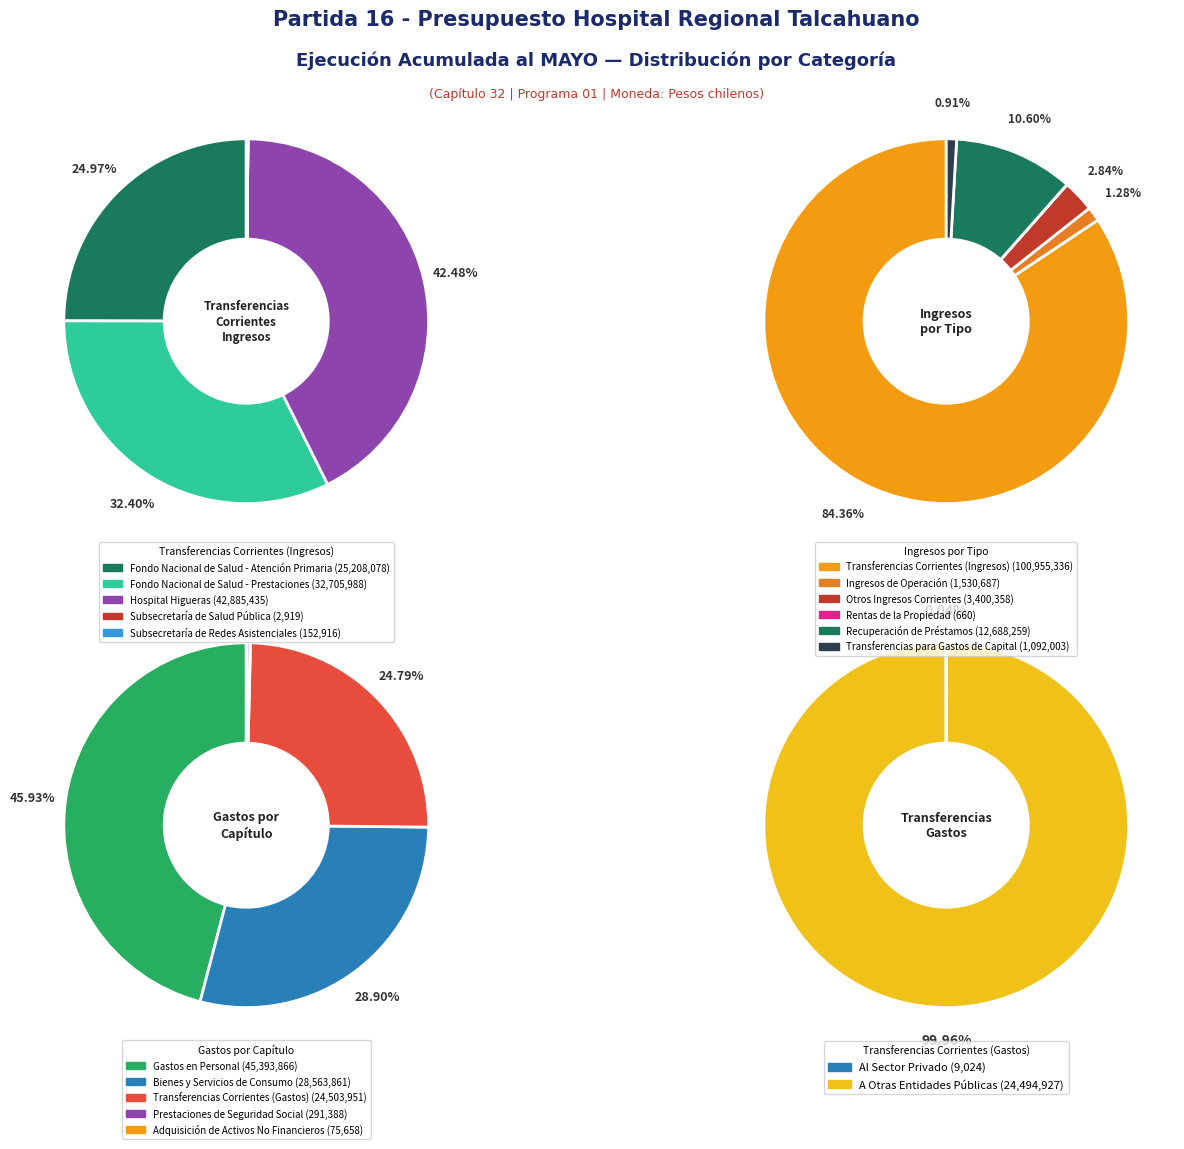

How much of the chart is everything except Subsecretaría de Salud Pública?

100.0%